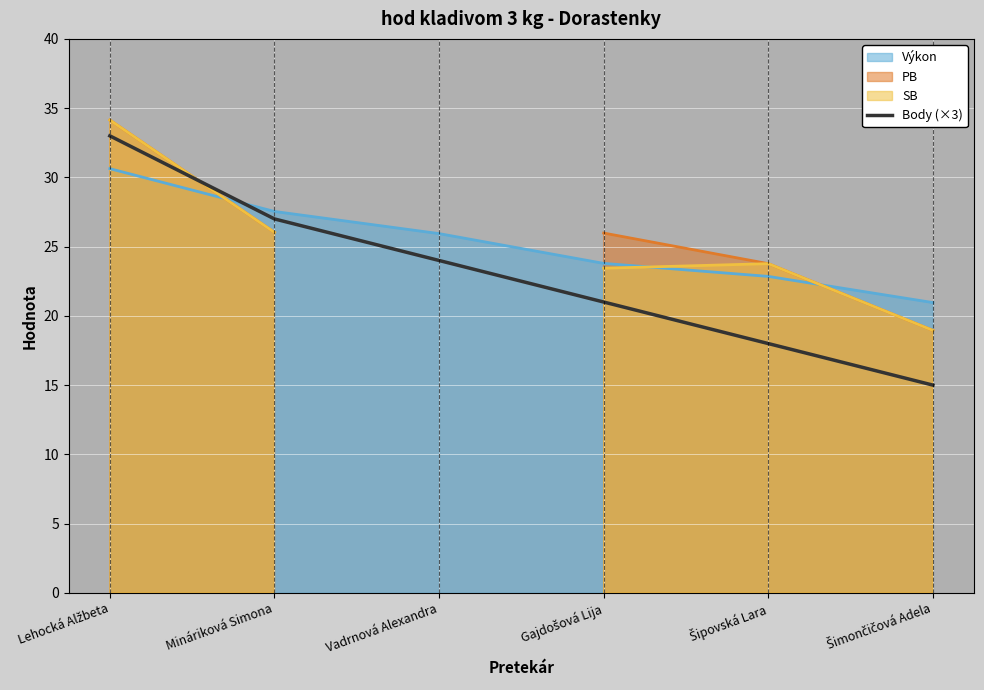

List the labels in order of value, largest first.

Lehocká Alžbeta, Mináriková Simona, Vadrnová Alexandra, Gajdošová Lija, Šipovská Lara, Šimončičová Adela